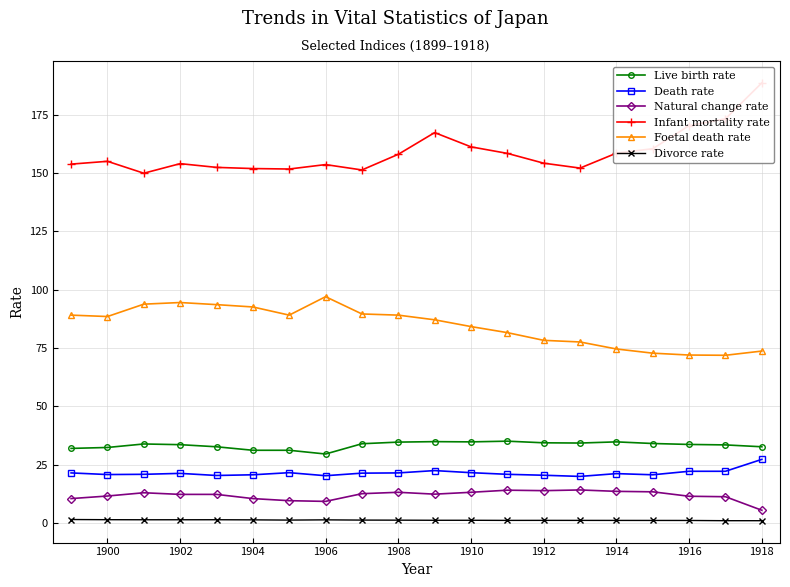

True or false: Death rate and Live birth rate intersect in this chart.

False